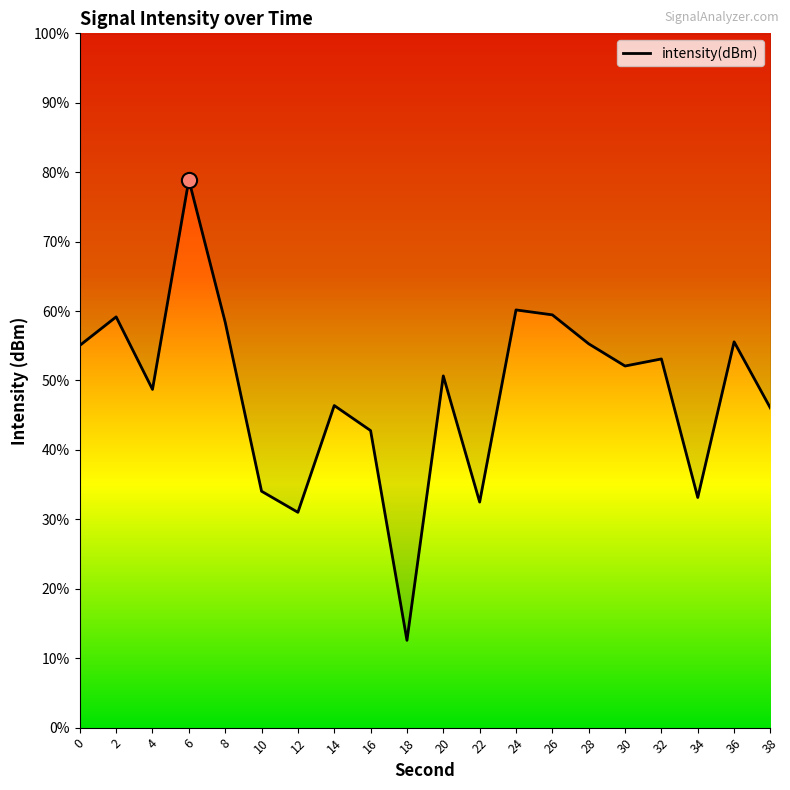

Which has a higher value, 36 or 18?

36